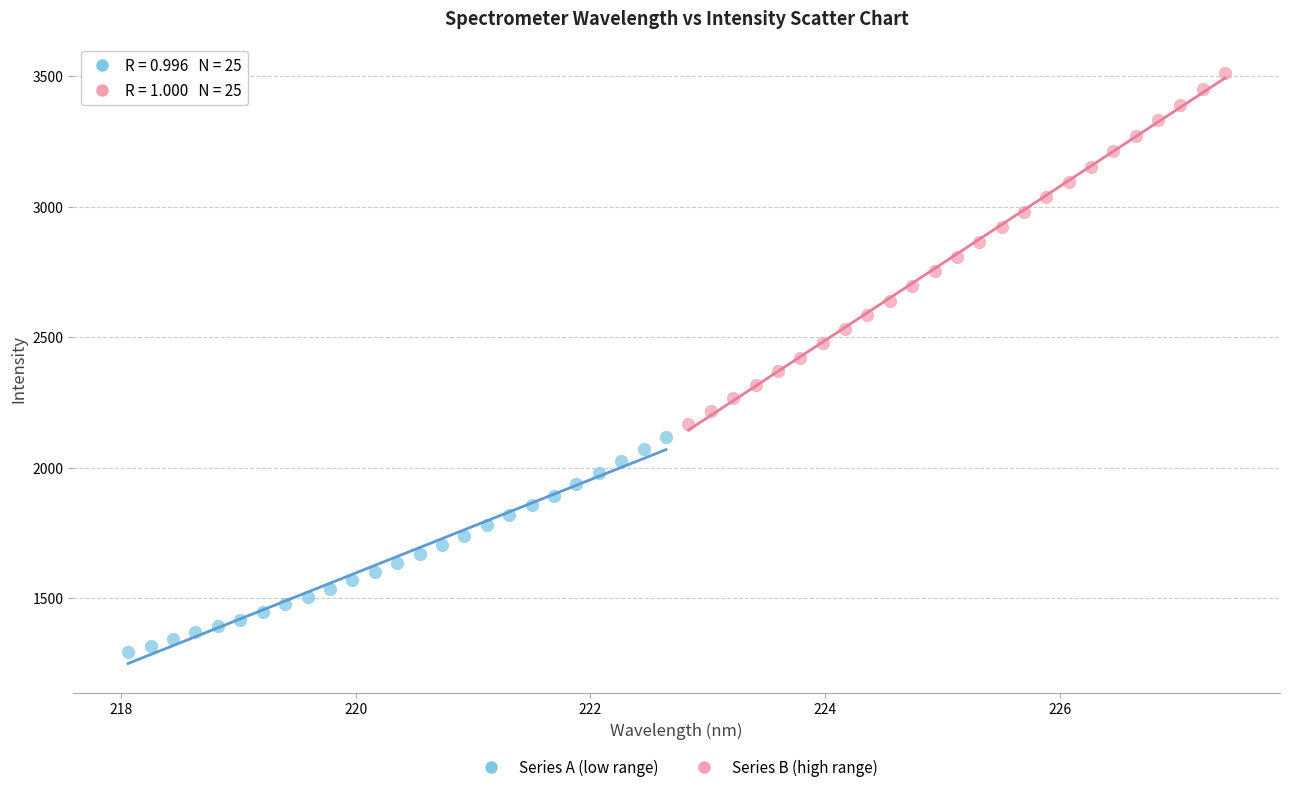

What are all the series names shown in the legend?

Series A (low range), Series B (high range)